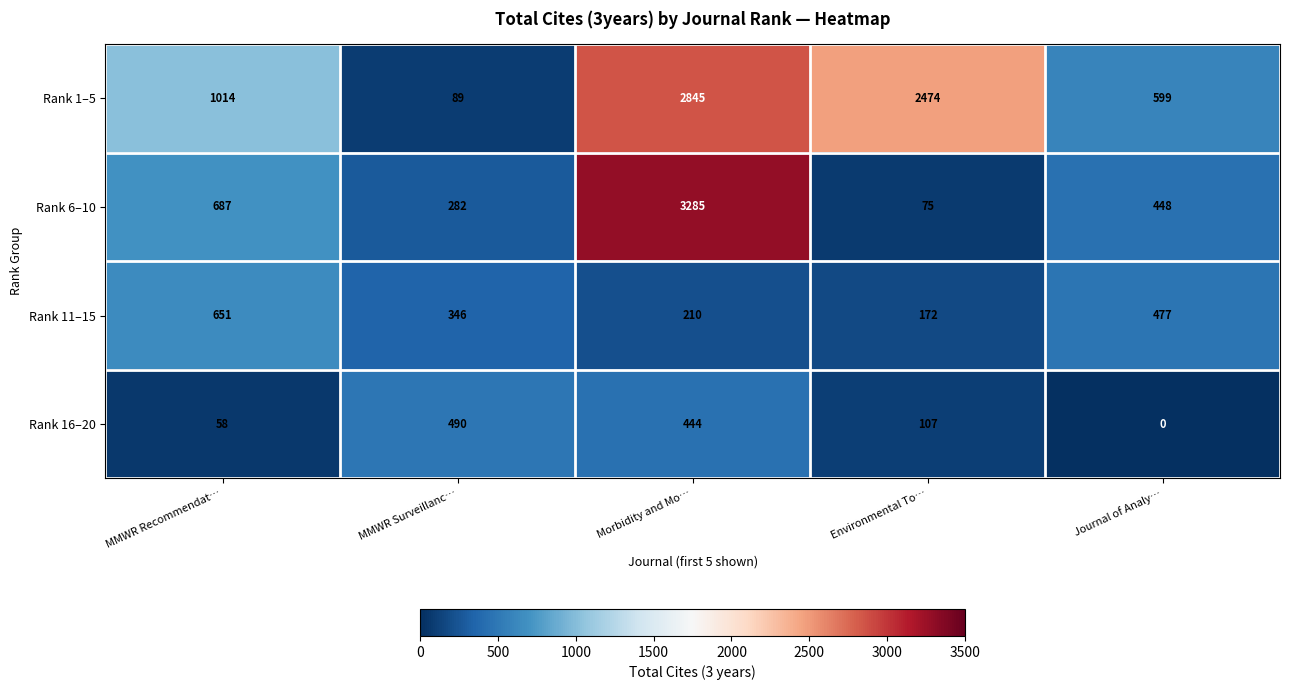

The value of Rank 16–20 at MMWR Surveillanc… is 282. True or false?

False